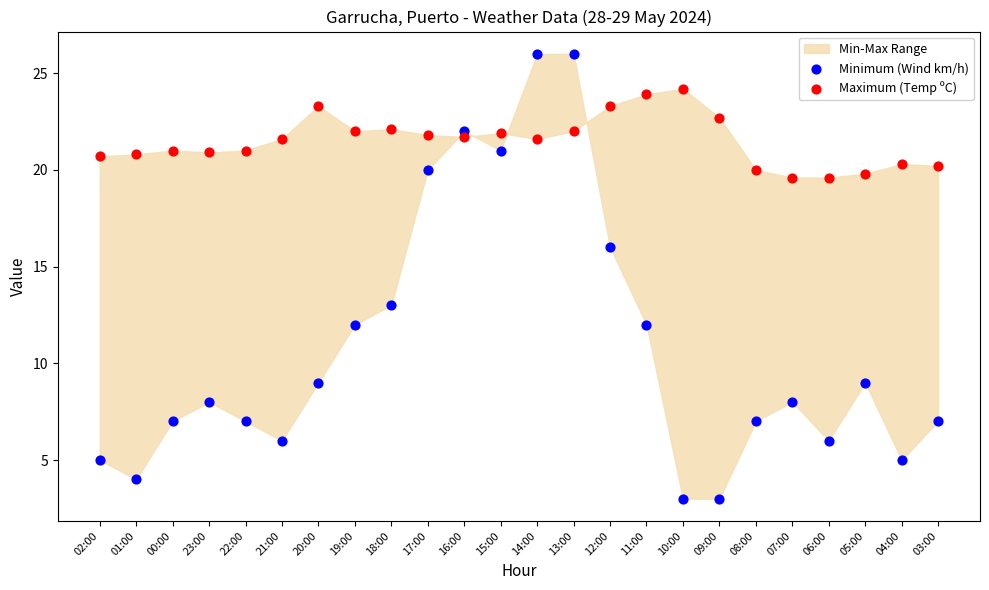

In the Minimum (Wind km/h) series, what Y value is closest to 14?

13.0